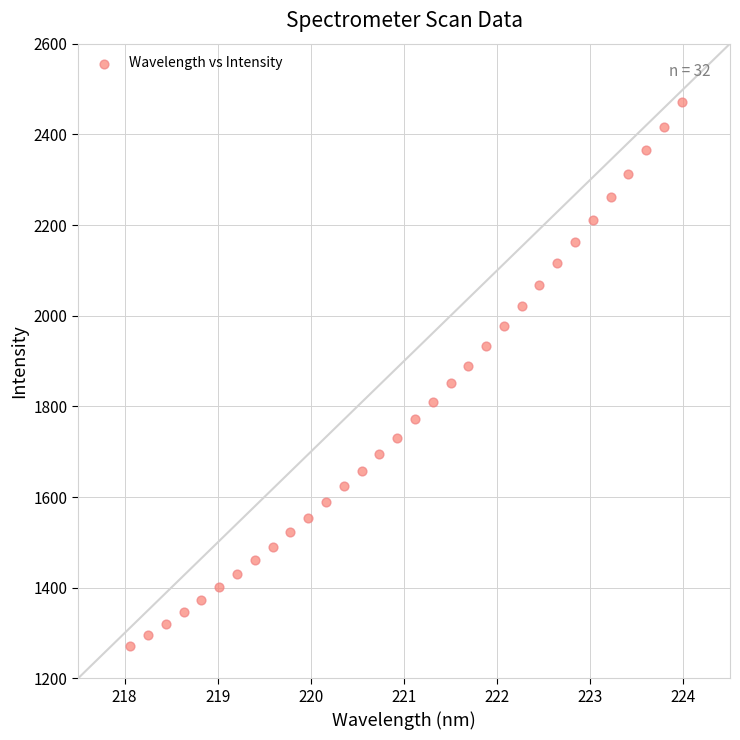

What is the range of X values (max minus min)?

5.9